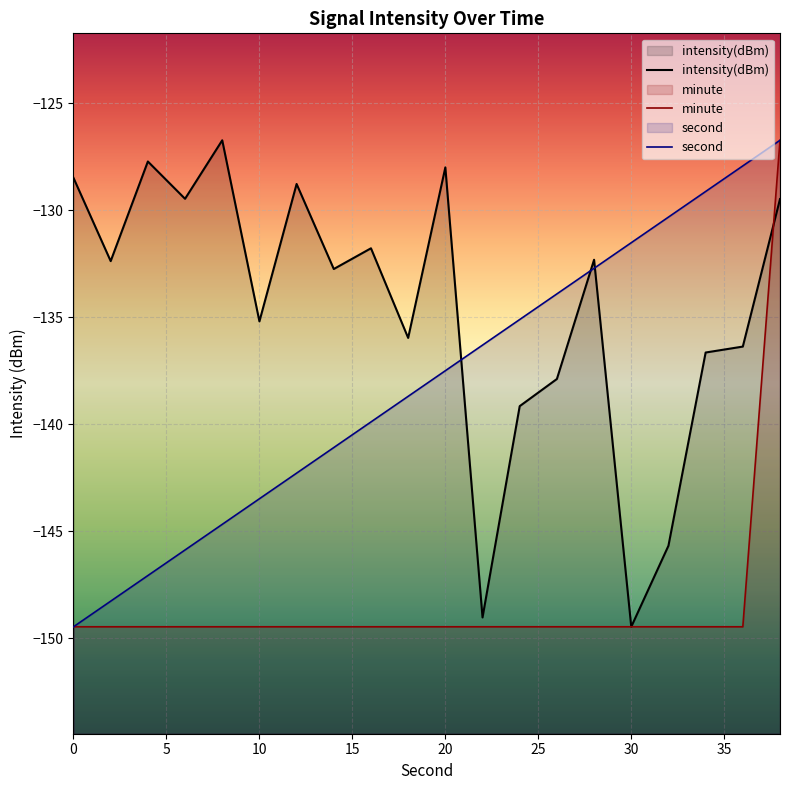

How many series are shown in this chart?

3